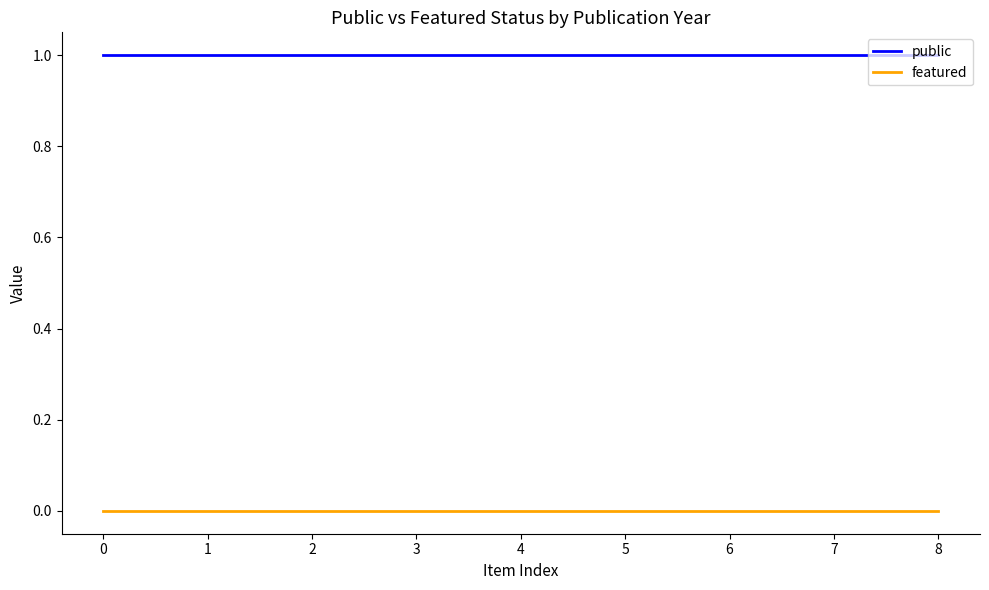

How many lines are shown in the chart?

2